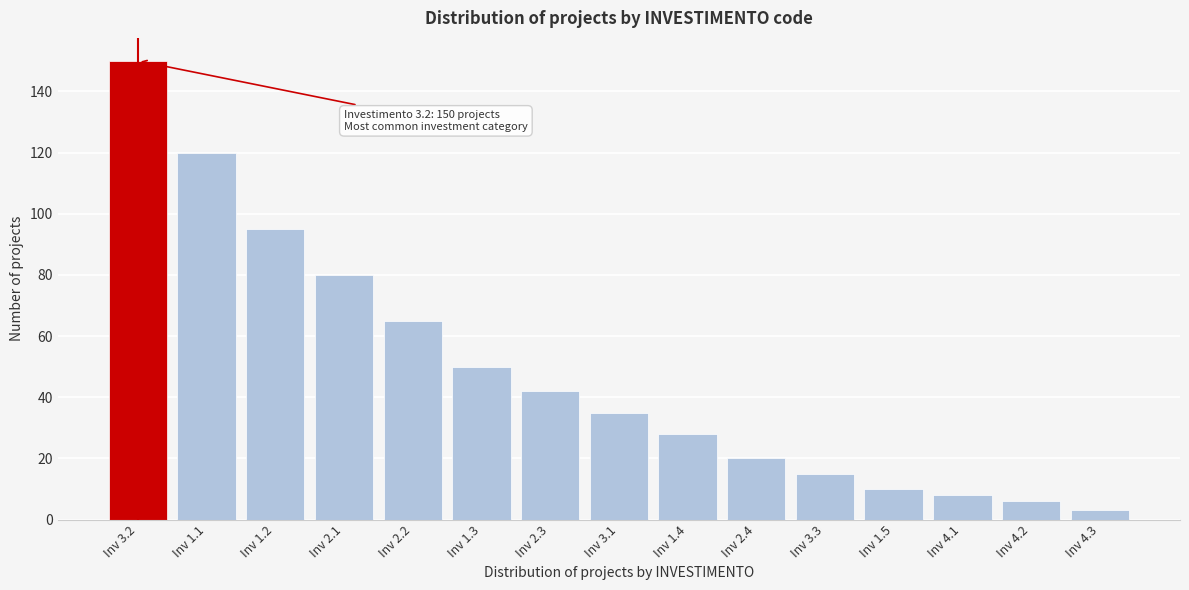

Reading left to right, transcribe all the data shown in this chart.

Inv 3.2=150	Inv 1.1=120	Inv 1.2=95	Inv 2.1=80	Inv 2.2=65	Inv 1.3=50	Inv 2.3=42	Inv 3.1=35	Inv 1.4=28	Inv 2.4=20	Inv 3.3=15	Inv 1.5=10	Inv 4.1=8	Inv 4.2=6	Inv 4.3=3